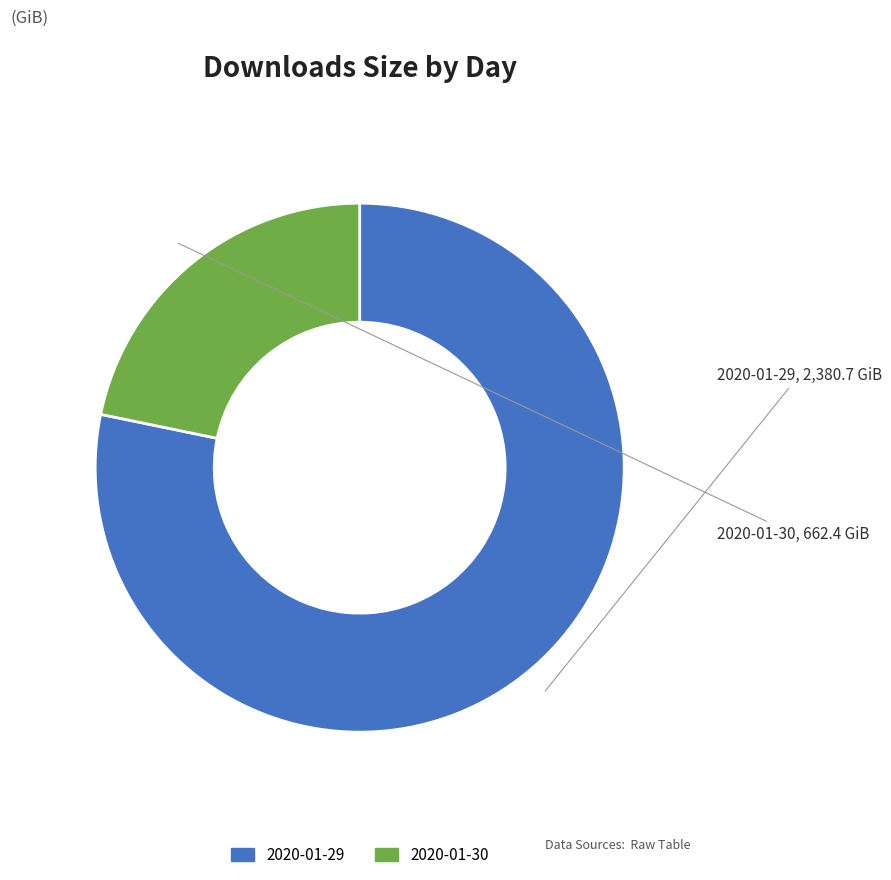

What is the smallest slice in the pie chart?

2020-01-30